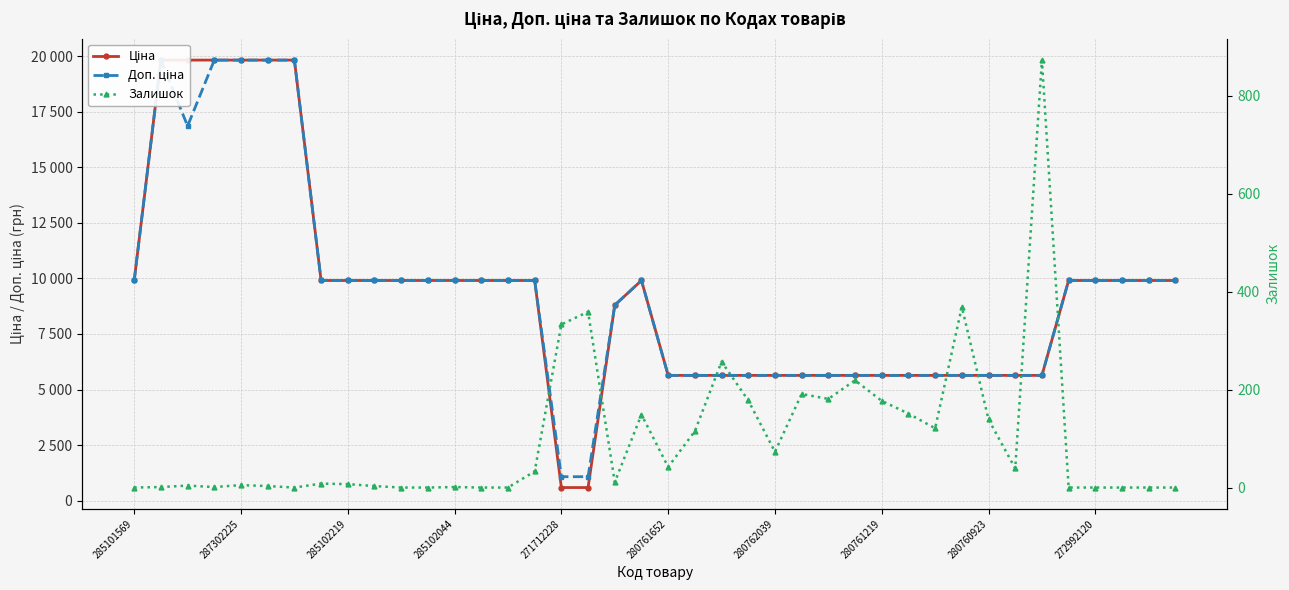

What are all the series names shown in the legend?

Ціна, Доп. ціна, Залишок